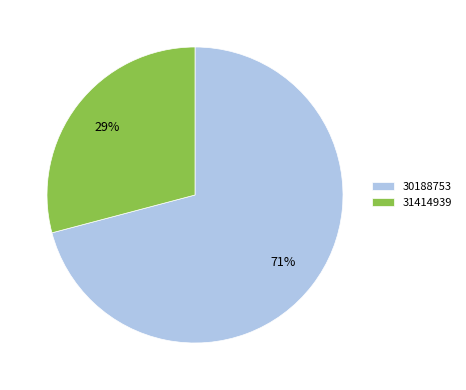

What percentage is the 31414939 slice, to the nearest percent?

29%